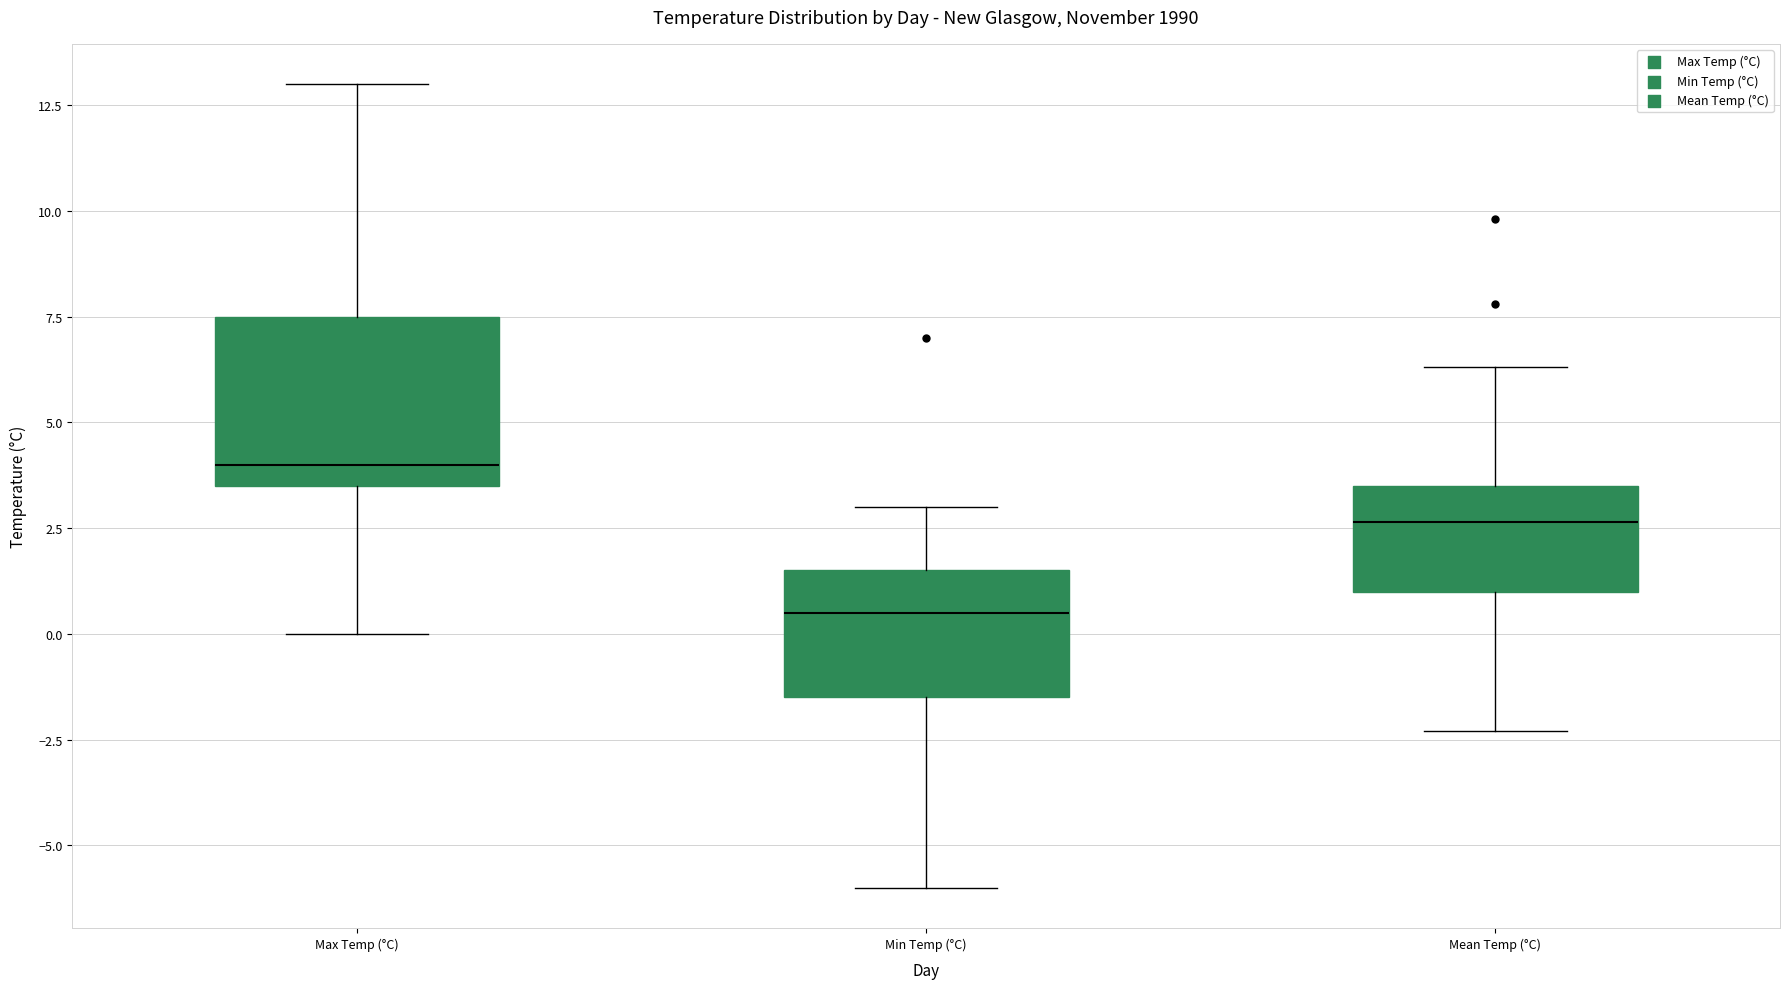

Reading left to right, transcribe this box plot: for each box, give where its median line is, the range the box spans, and where its two whiskers end, as read against the y-axis. The values are not printed on the chart, so give them approximately, as read against the axis.

Max Temp (°C): median 4.0, box 3.5 to 7.5, whiskers 0.0 to 13.0
Min Temp (°C): median 0.5, box -1.5 to 1.5, whiskers -6.0 to 3.0
Mean Temp (°C): median 2.5, box 1.0 to 3.5, whiskers -2.5 to 6.5